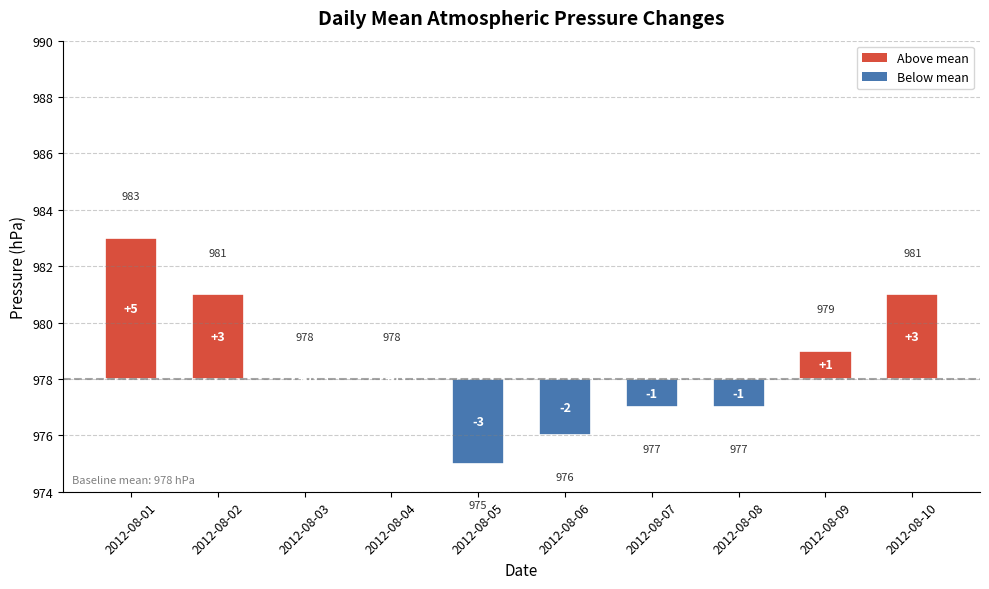

What is the sum of all values?

5